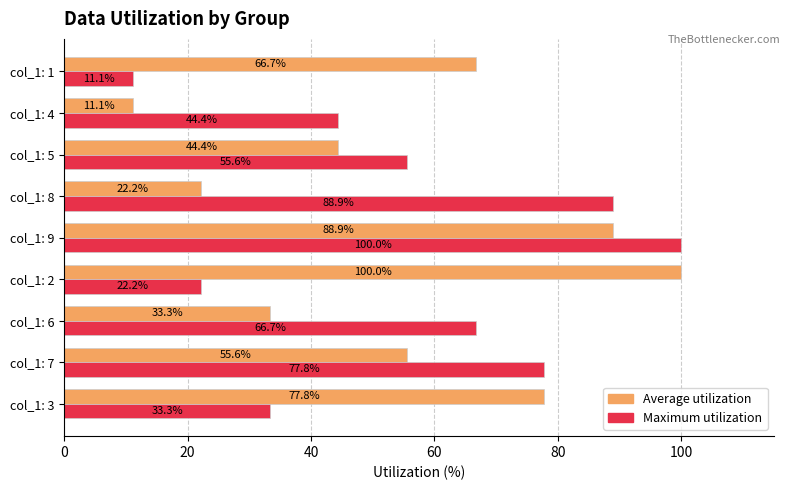

At how many categories does at least one series exceed 14?

9